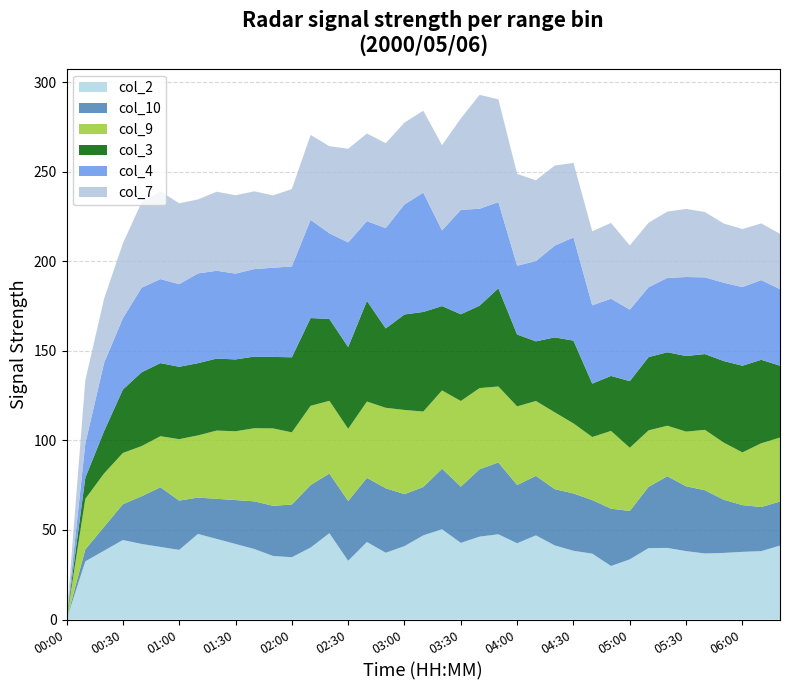

At which label does col_2 reach its minimum?

00:00